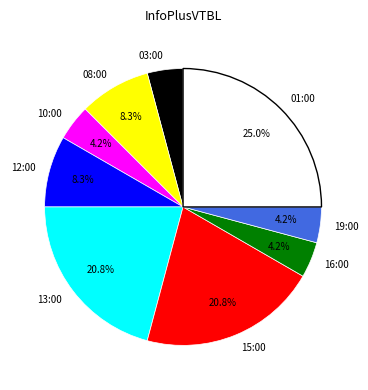

To the nearest percent, what percentage of the pie is 13:00?

21%